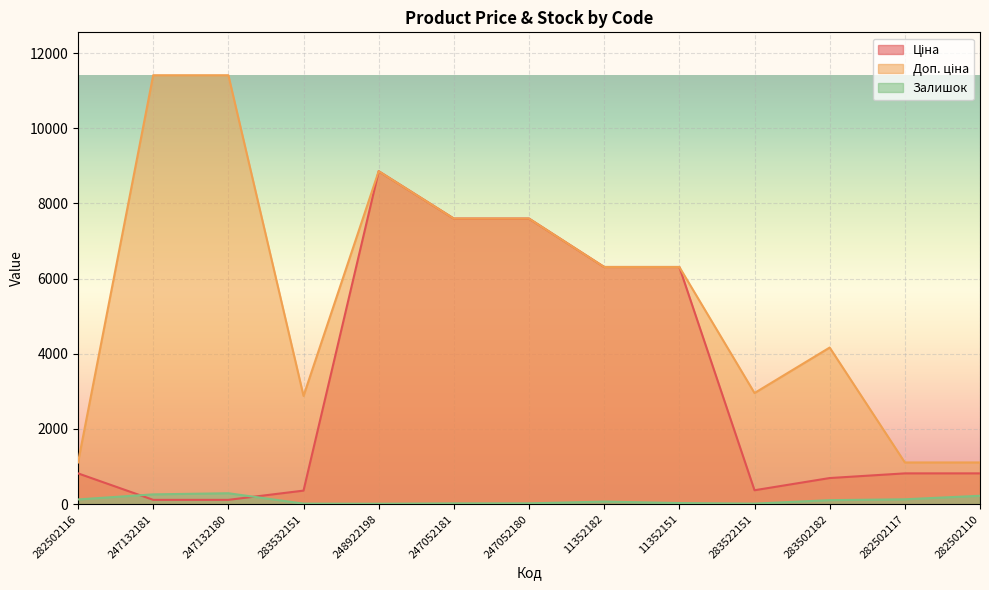

What is the difference between the maximum and second lowest values in the Доп. ціна series?

10300.8